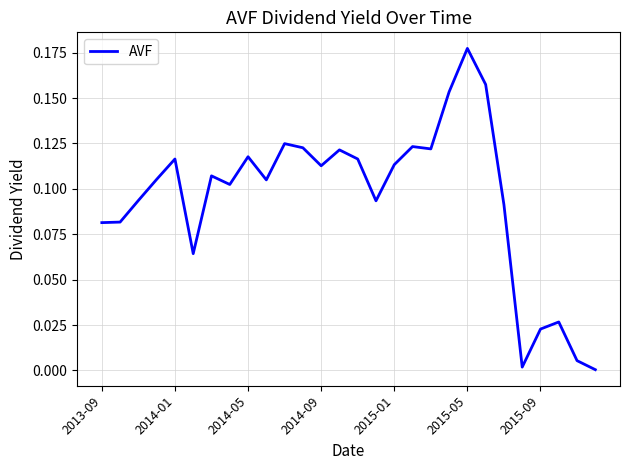

True or false: the data has more than 1 interior local peaks.

True